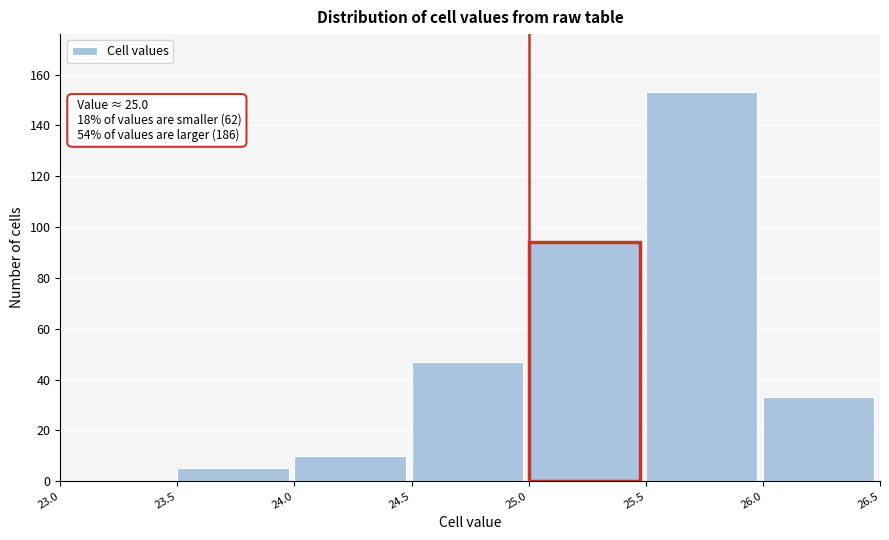

Which range on the x-axis has the tallest bar?

25.5 to 26.0